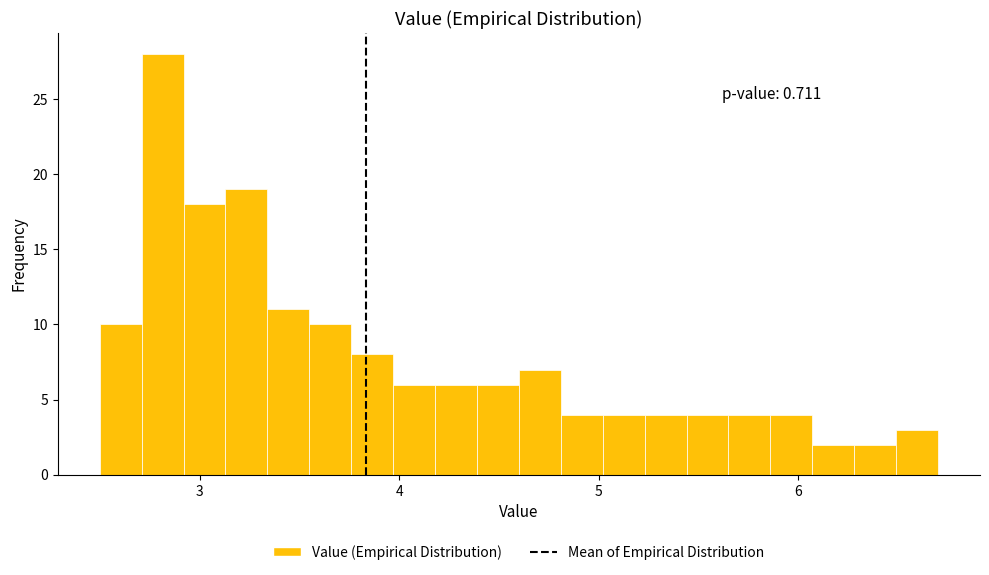

Read against the x-axis, roughly where is the centre of the tallest bar?

2.8